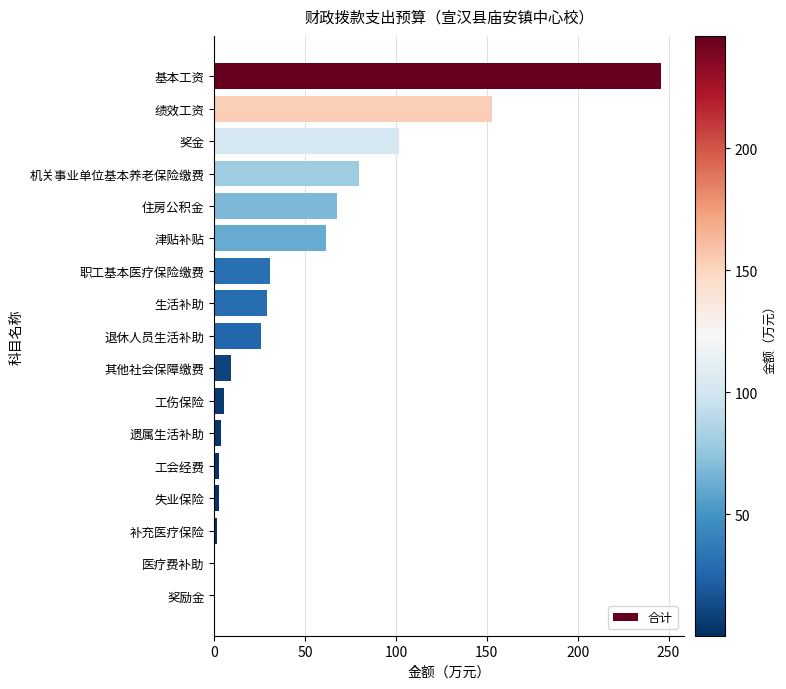

The value at 机关事业单位基本养老保险缴费 is 129.6. True or false?

False